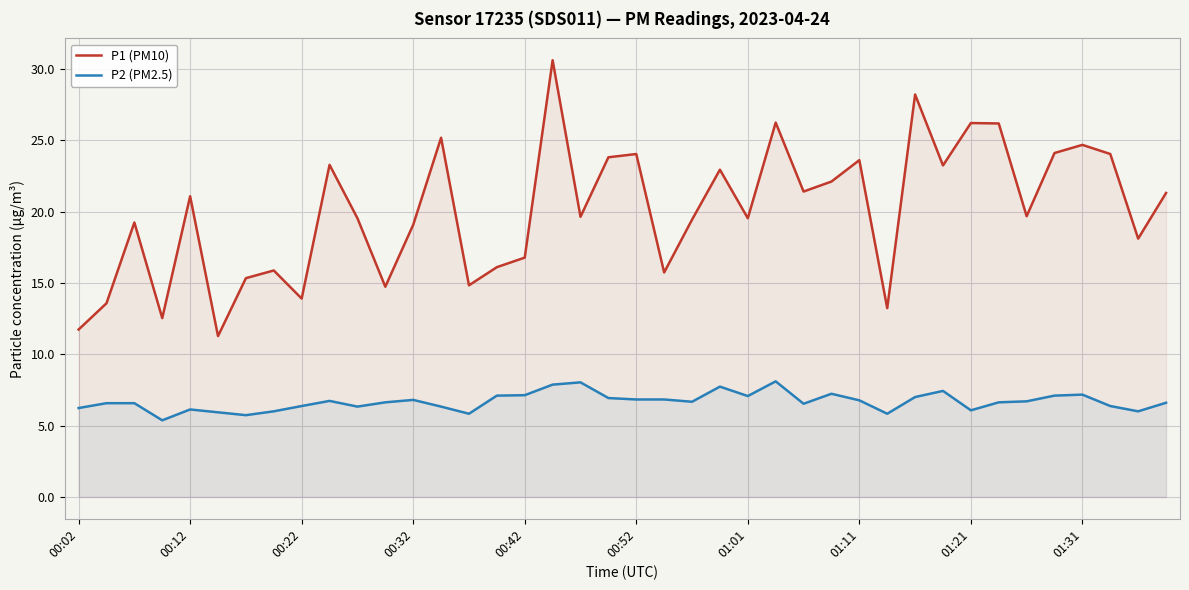

What is the difference between the highest and lowest values at 35?

17.0